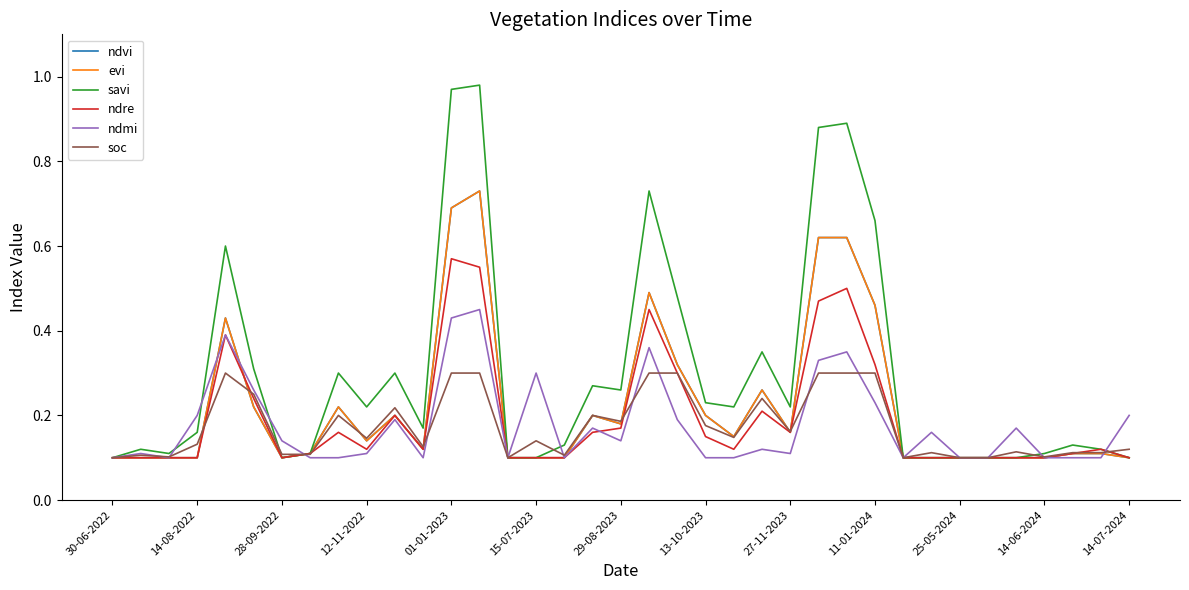

True or false: ndre has more than 1 interior local peaks.

True